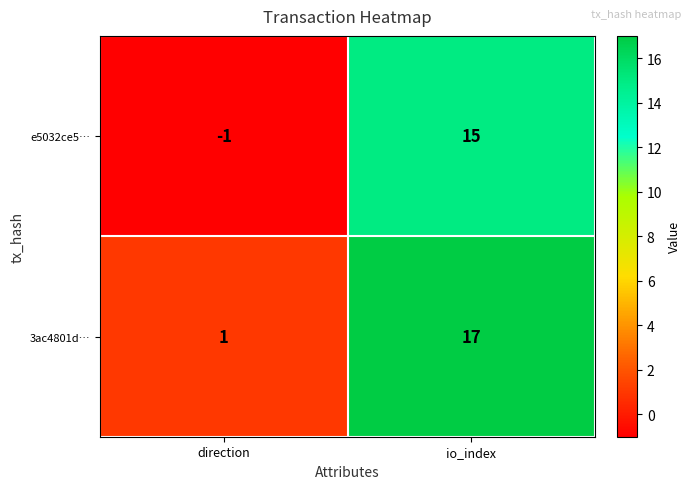

How many data points does each series have?

2